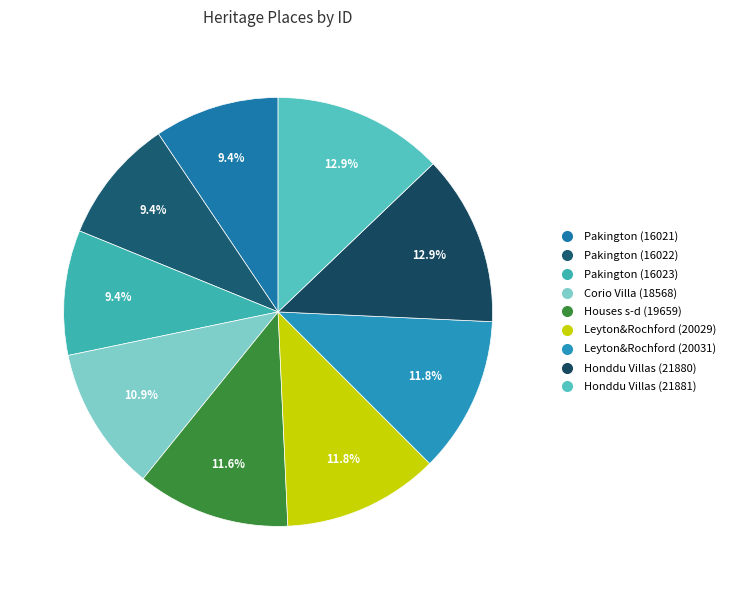

How many segments does this pie chart have?

9